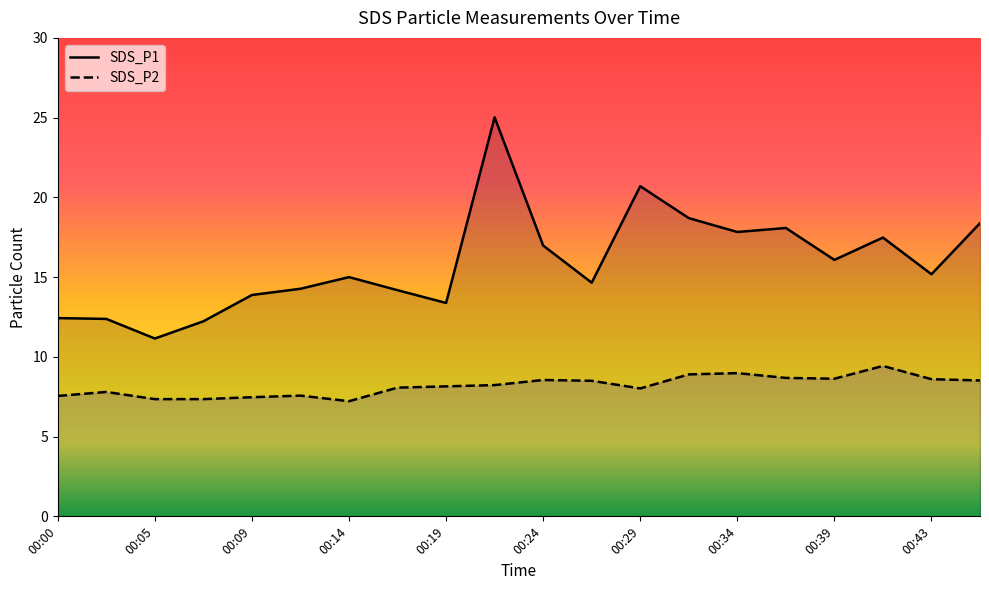

Which series has the largest range (max minus min)?

SDS_P1